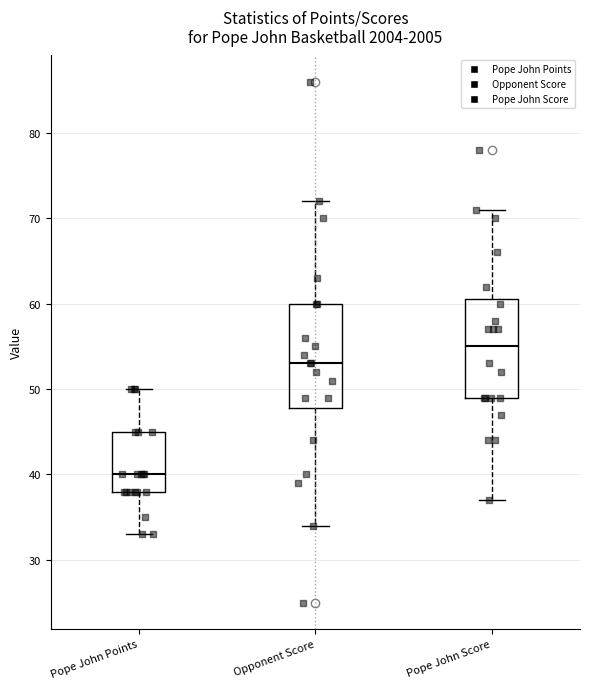

Where does the upper whisker of the box for Opponent Score end on the y-axis? The values are not printed on the chart, so give them approximately, as read against the axis.

72